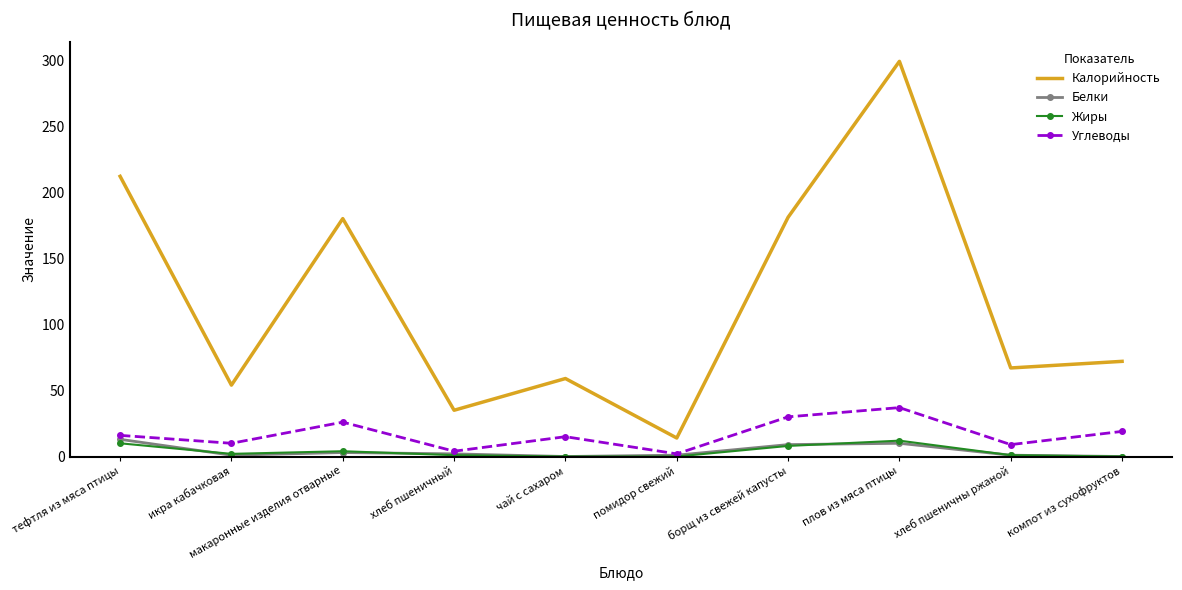

Which series has the largest total across all categories?

Калорийность